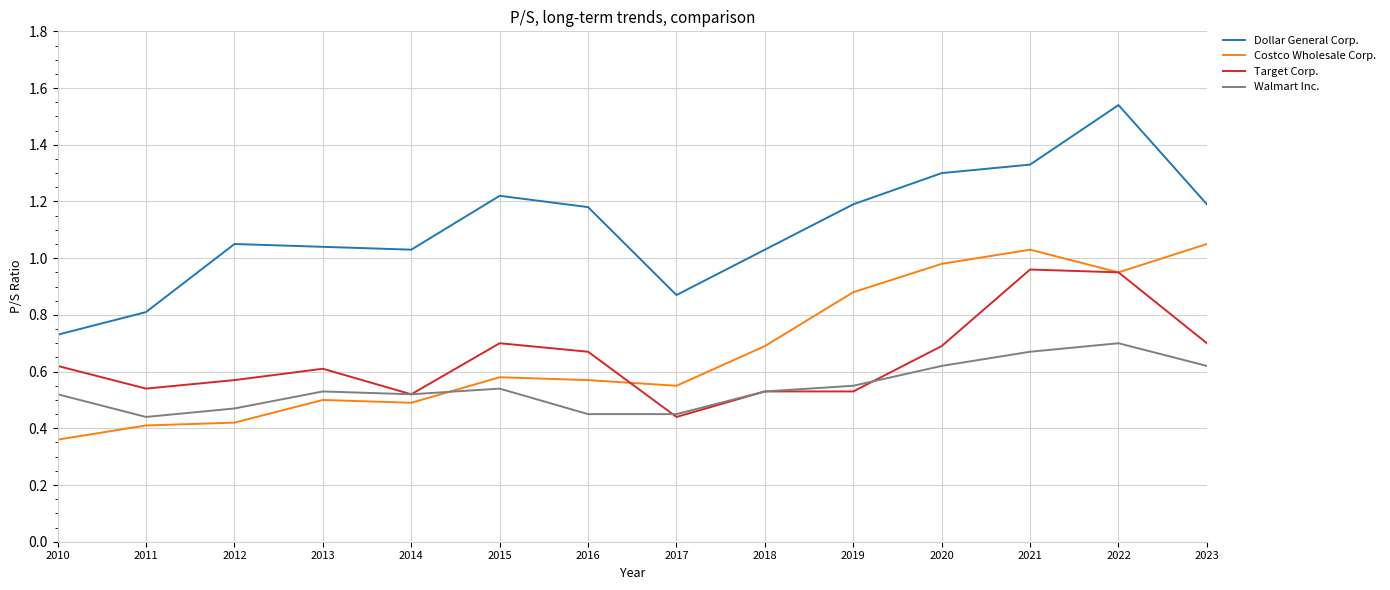

True or false: Dollar General Corp. and Costco Wholesale Corp. intersect in this chart.

False